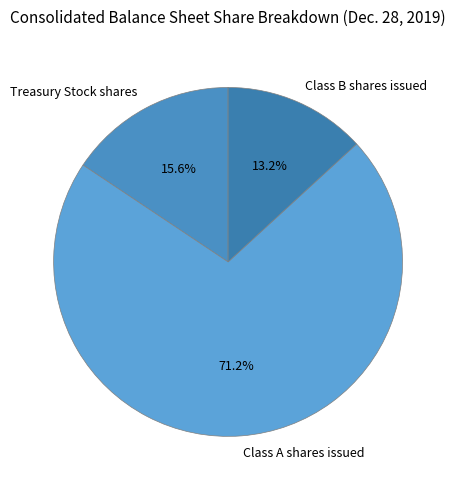

Which has a higher value, Treasury Stock shares or Class B shares issued?

Treasury Stock shares